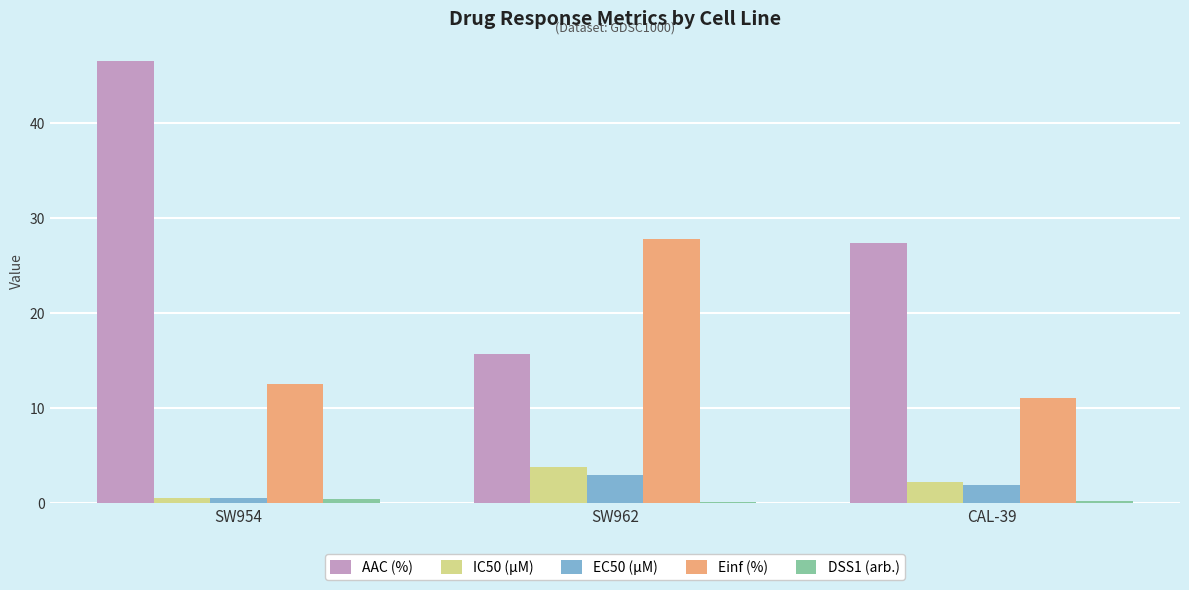

Between SW954 and CAL-39, which series saw the biggest shift?

AAC (%)